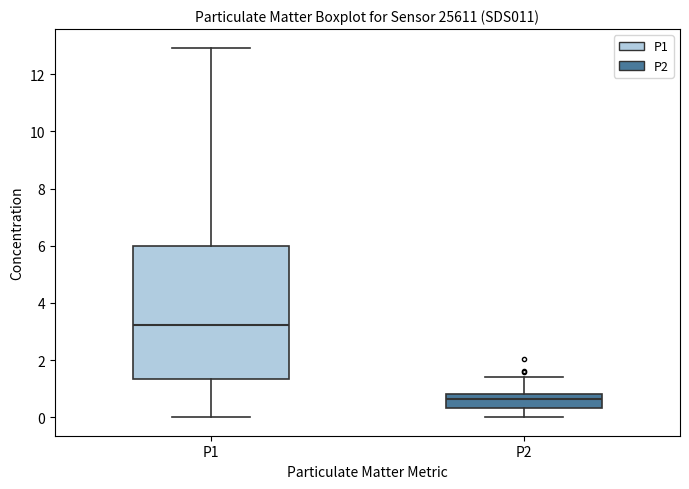

Which box's median line is the lowest?

P2